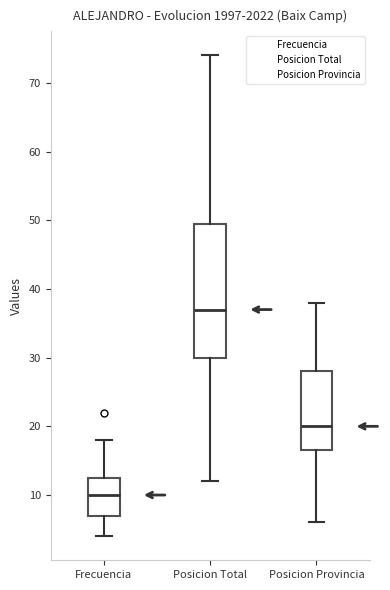

Comparing the boxes themselves (not the whiskers), which one is the tallest?

Posicion Total